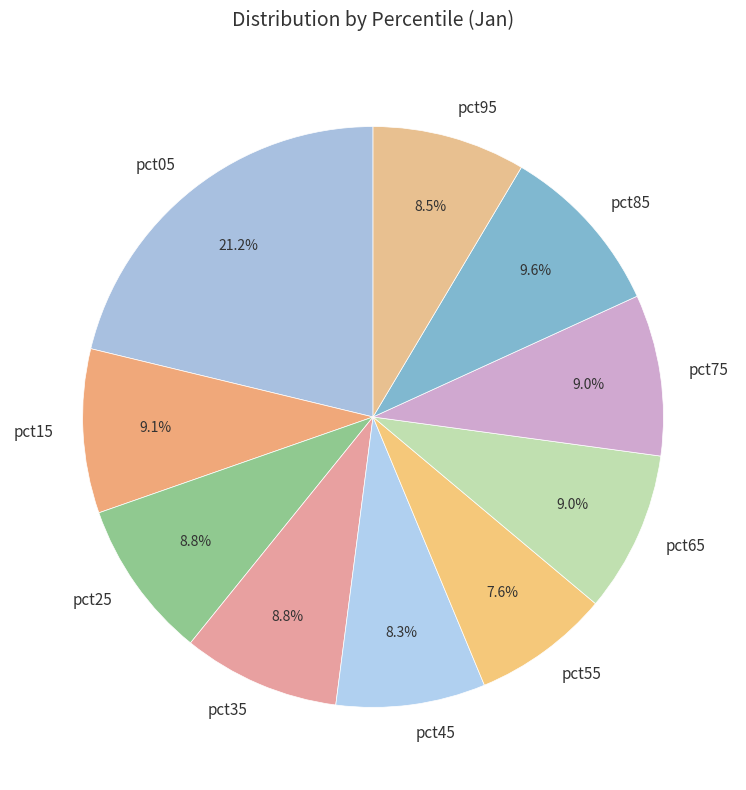

Which slice is the smallest?

pct55